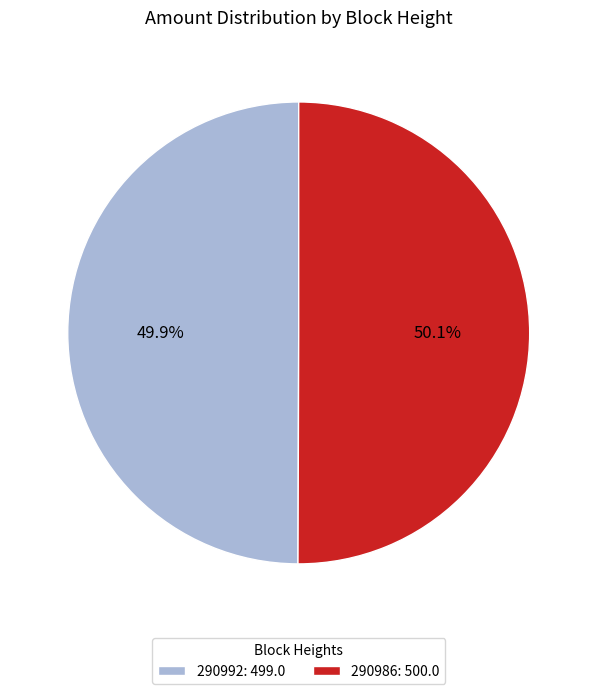

What percentage do 290986: 500.0 and 290992: 499.0 together represent?

100.0%